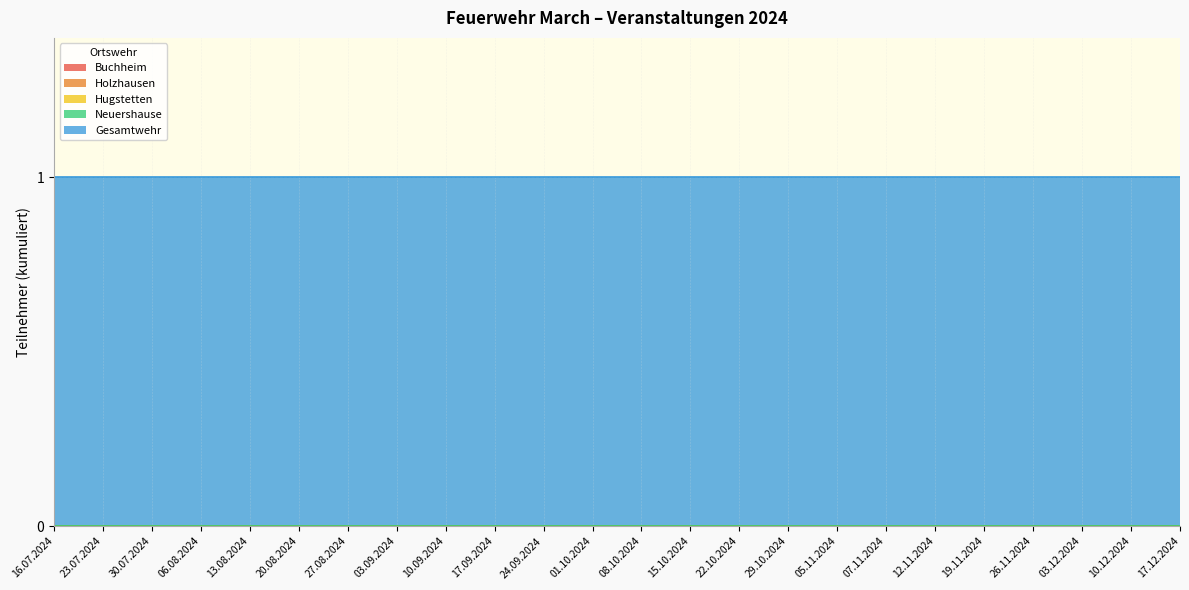

Does the chart display data point markers on the line(s)?

No